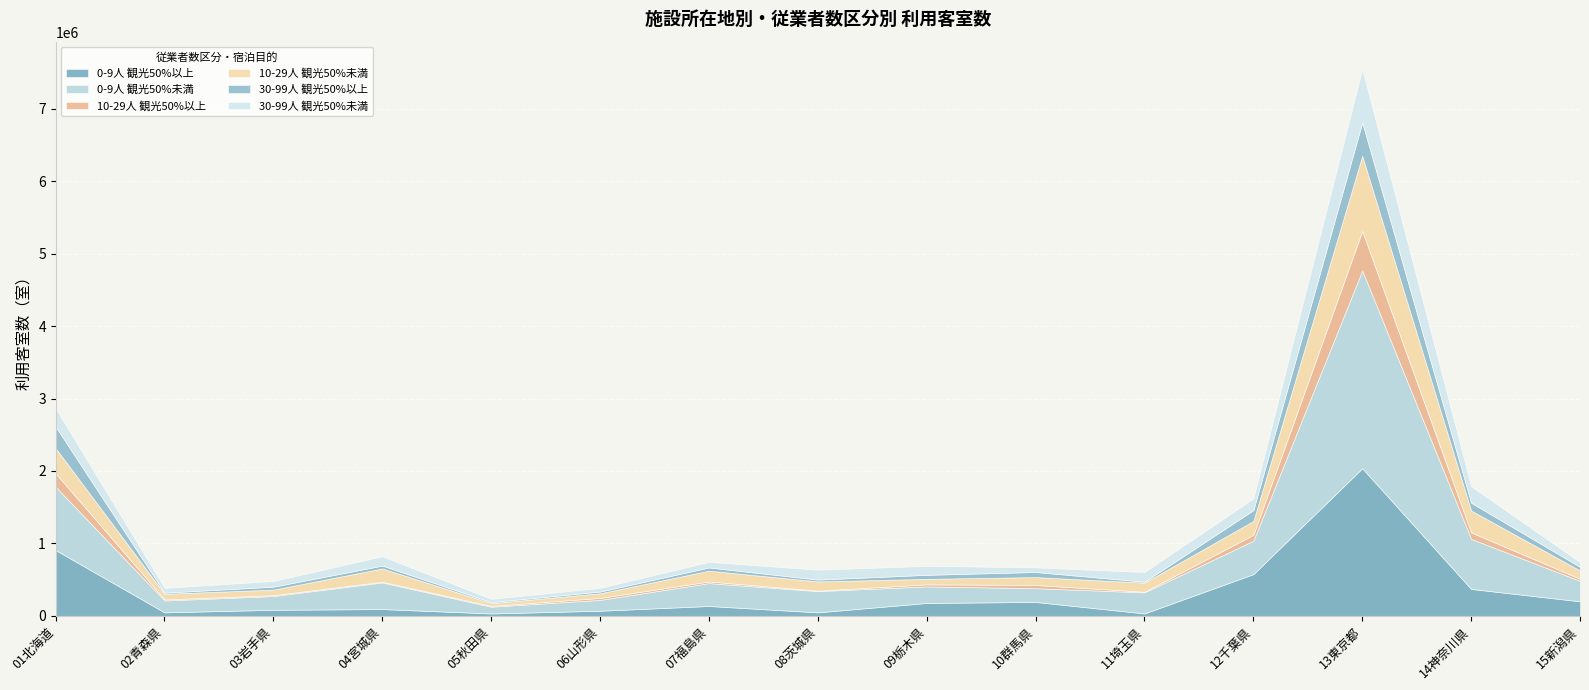

What is the label of the 8th point from the right?

08茨城県